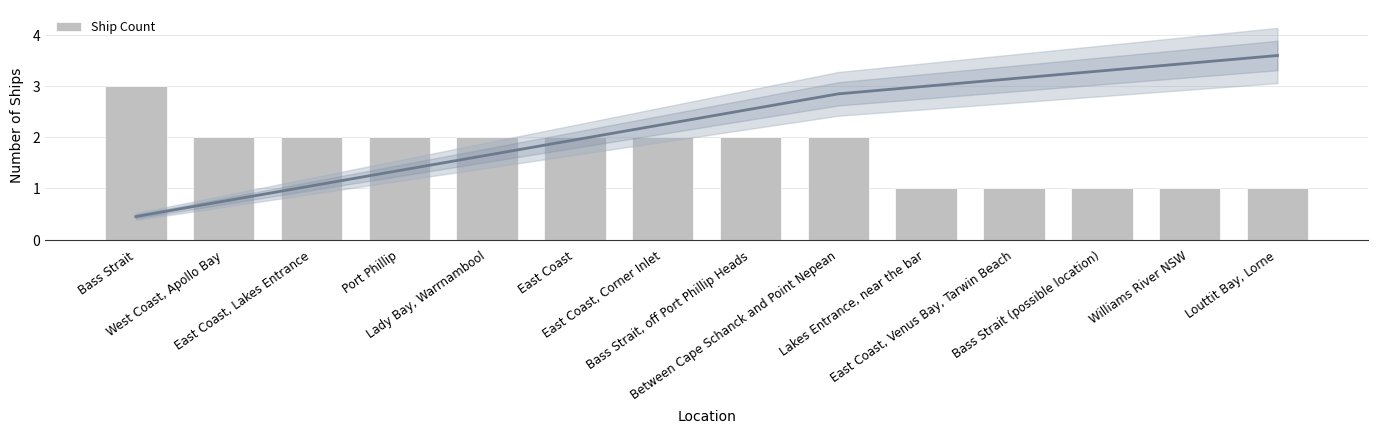

List the labels in order of value, largest first.

Bass Strait, West Coast, Apollo Bay, East Coast, Lakes Entrance, Port Phillip, Lady Bay, Warrnambool, East Coast, East Coast, Corner Inlet, Bass Strait, off Port Phillip Heads, Between Cape Schanck and Point Nepean, Lakes Entrance, near the bar, East Coast, Venus Bay, Tarwin Beach, Bass Strait (possible location), Williams River NSW, Louttit Bay, Lorne